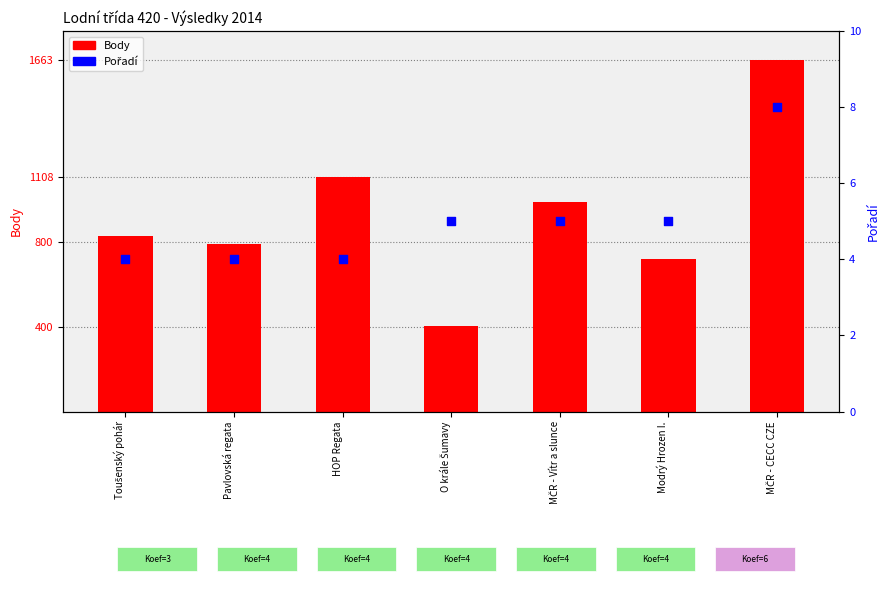

What are all the series names shown in the legend?

Body, Pořadí